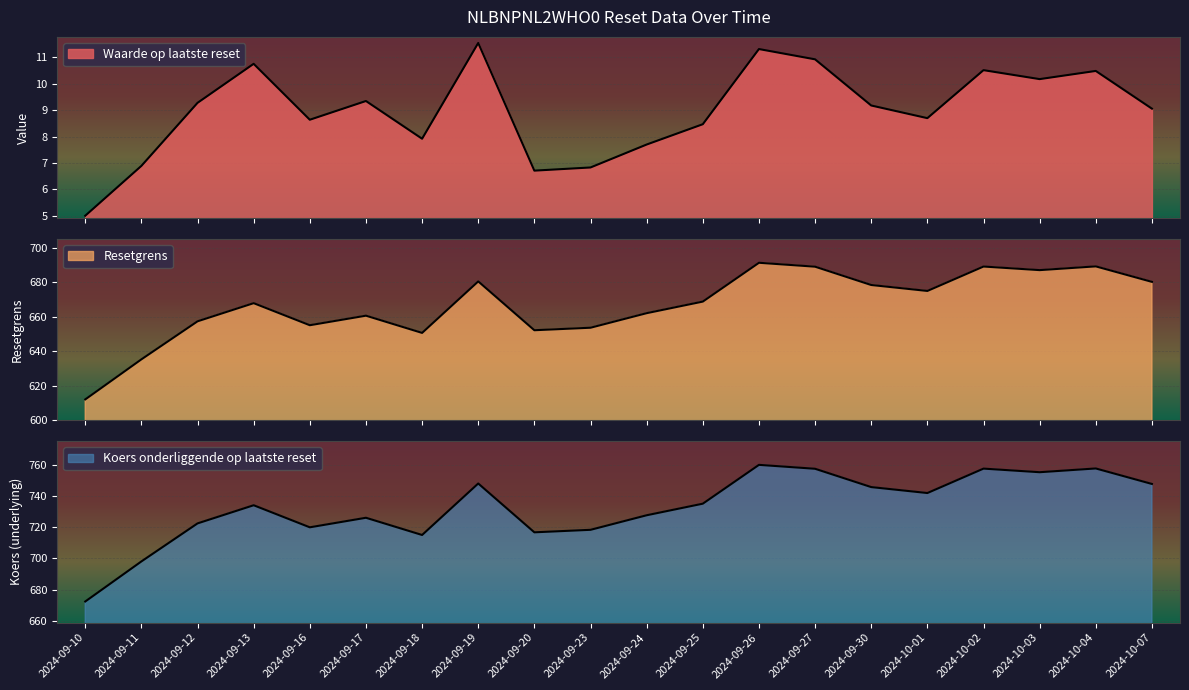

What is the spread (max minus min) of values at 2024-09-18?

707.1